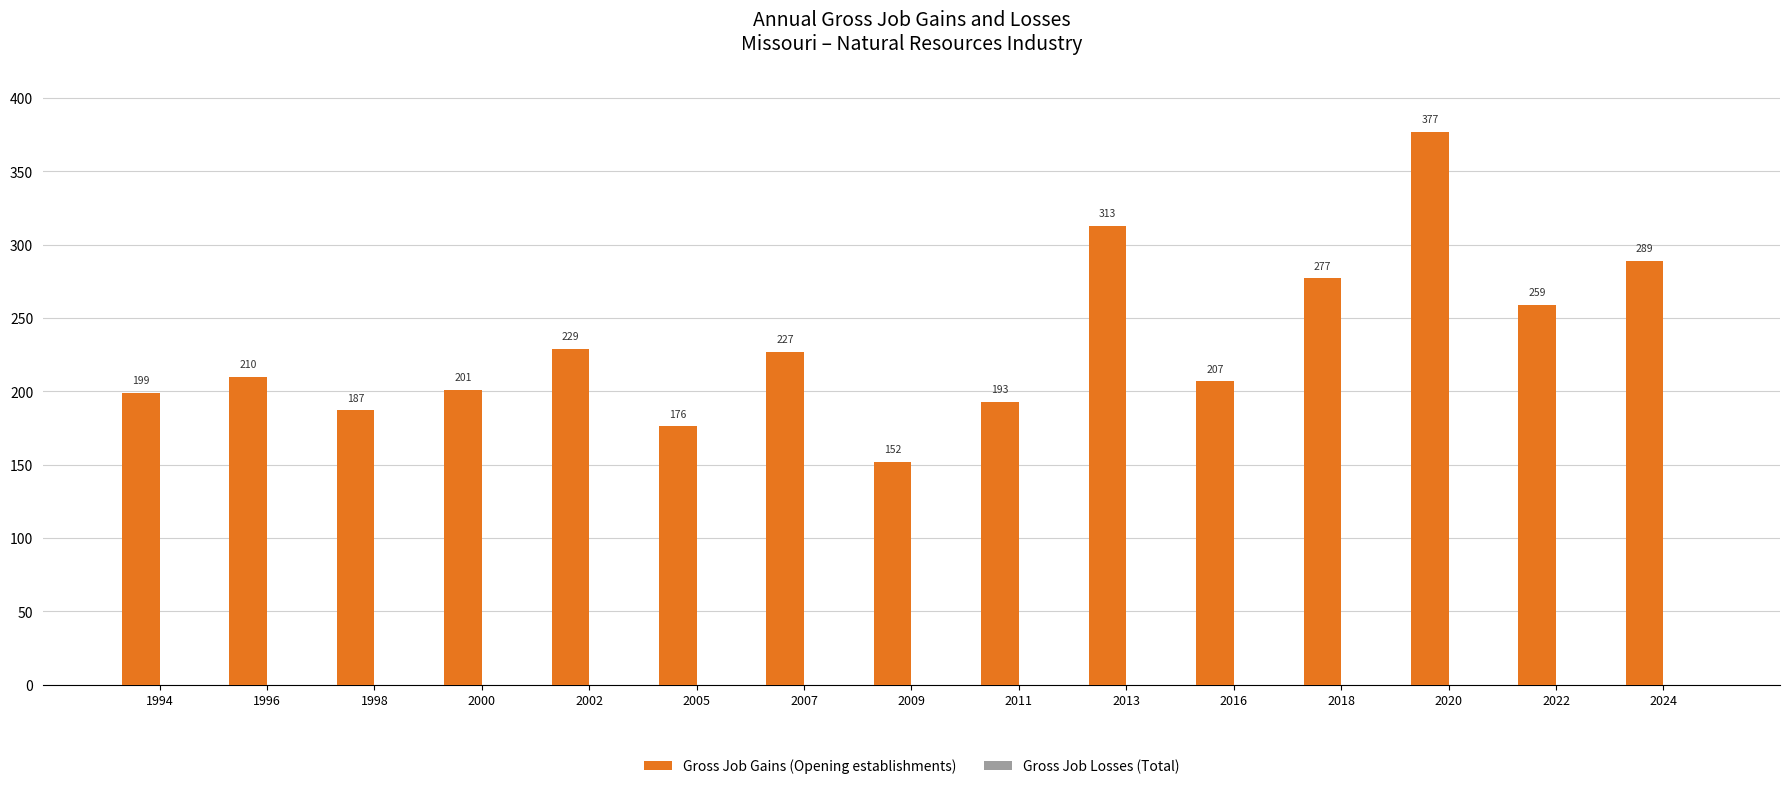

Which has a higher value, 2013 or 2009?

2013